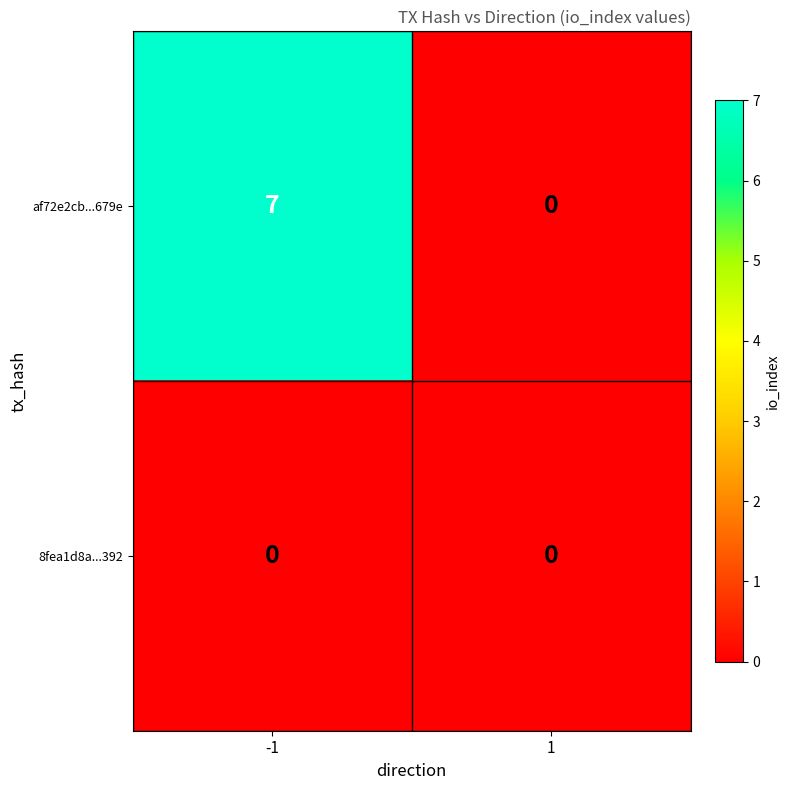

At which category is the sum across all series the highest?

-1